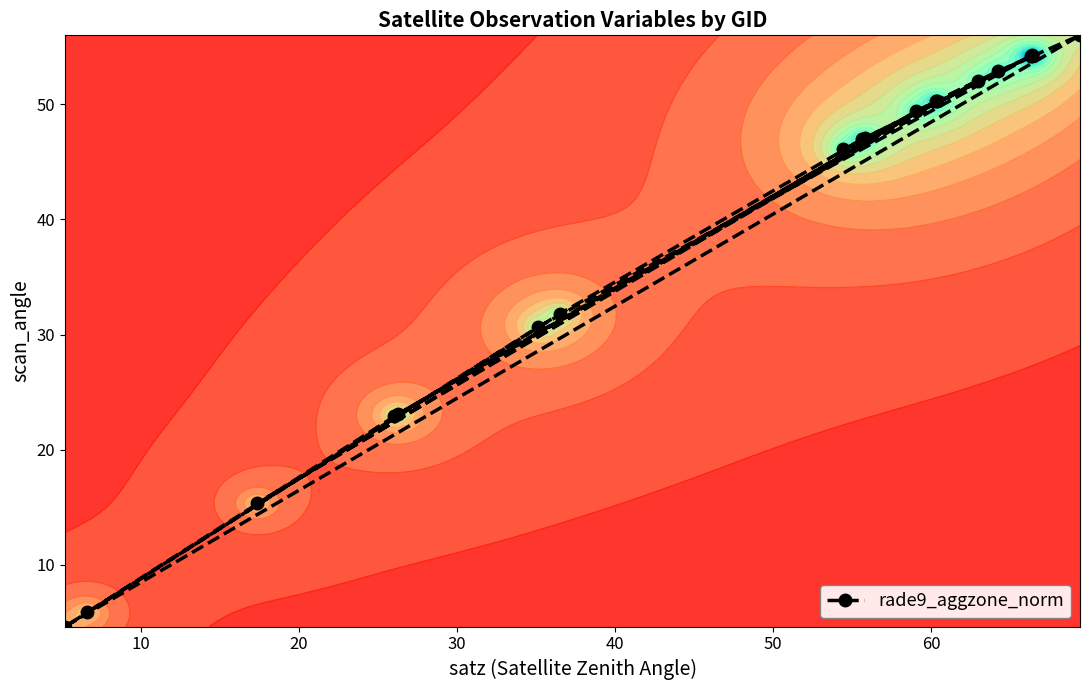

What is the average value?

39.4